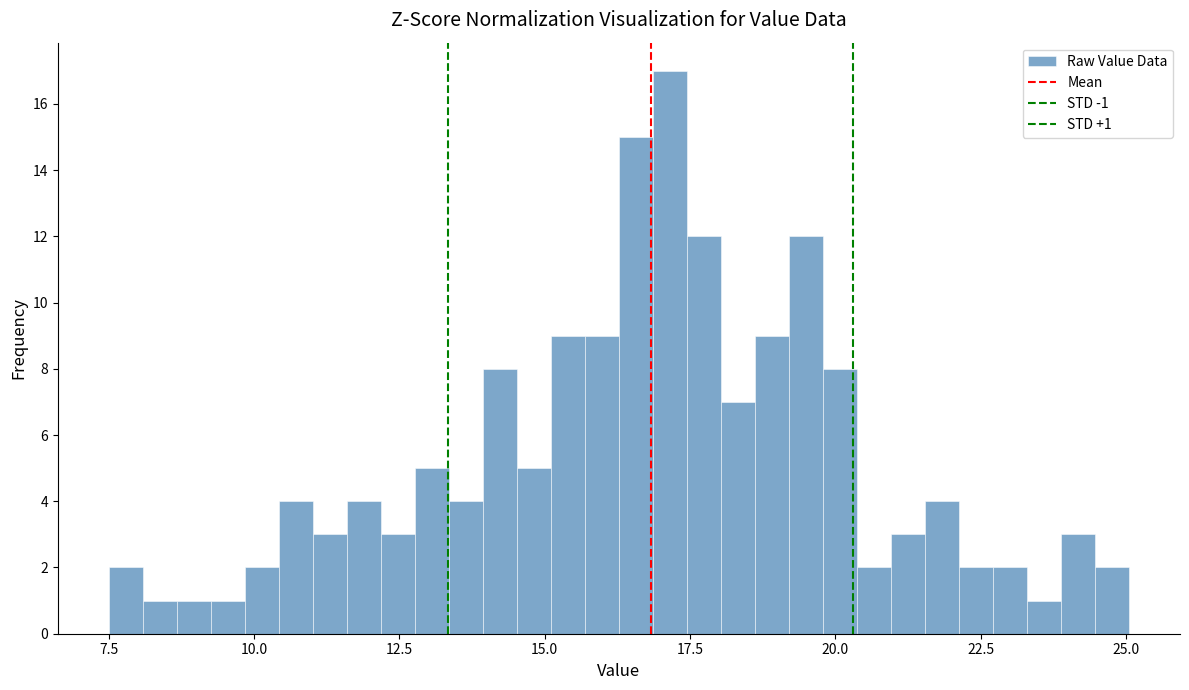

Around what value on the x-axis is the tallest bar? Give the approximate position of its centre, as read against the axis.

17.0